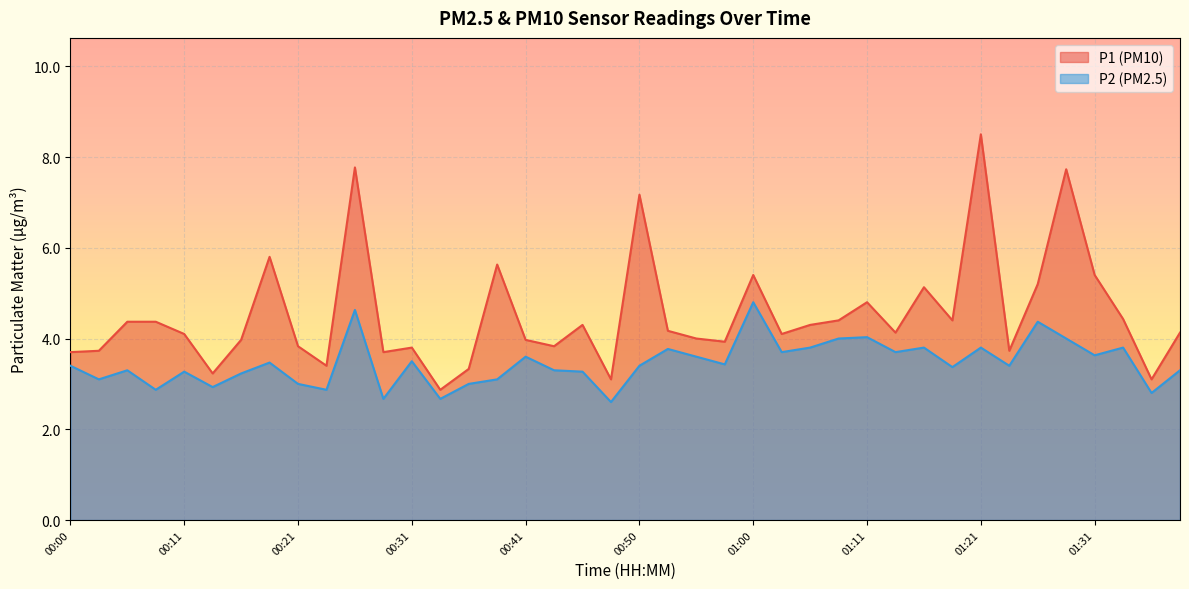

Is it true that P1 equals 7.4 at 01:39?

False